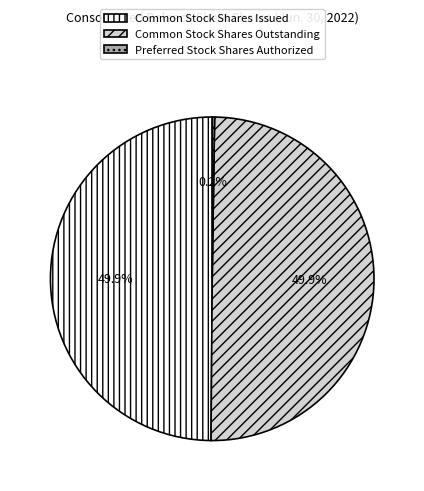

Approximately how many times larger is the value at Common Stock Shares Issued compared to Common Stock Shares Outstanding?

1.0